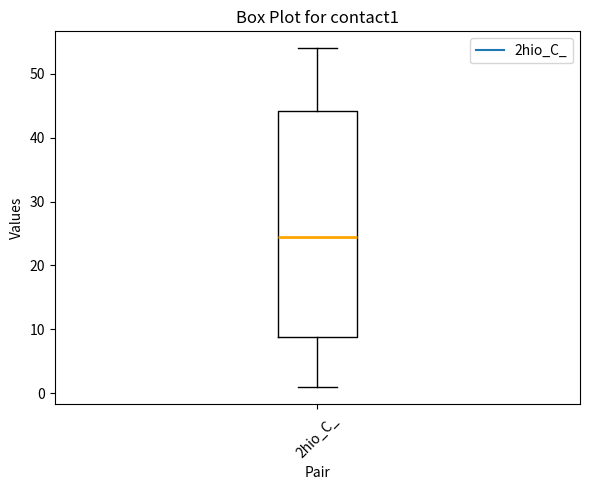

Read this box plot against the y-axis: the position of the median line, the range covered by the box, and the ends of both whiskers. The values are not printed on the chart, so give them approximately, as read against the axis.

median 25, box 9 to 44, whiskers 1 to 54